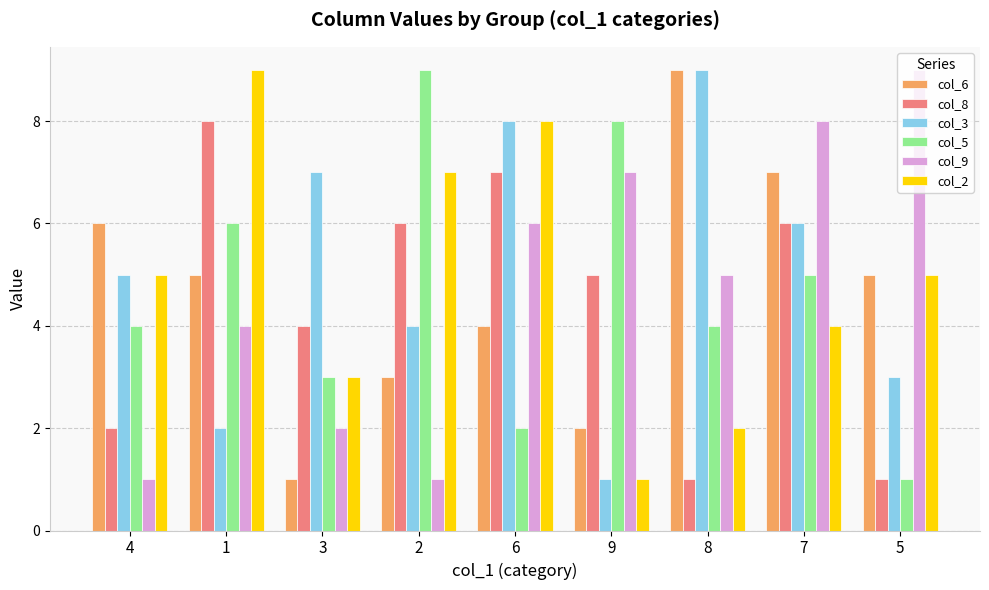

At which category is the sum across all series the highest?

7